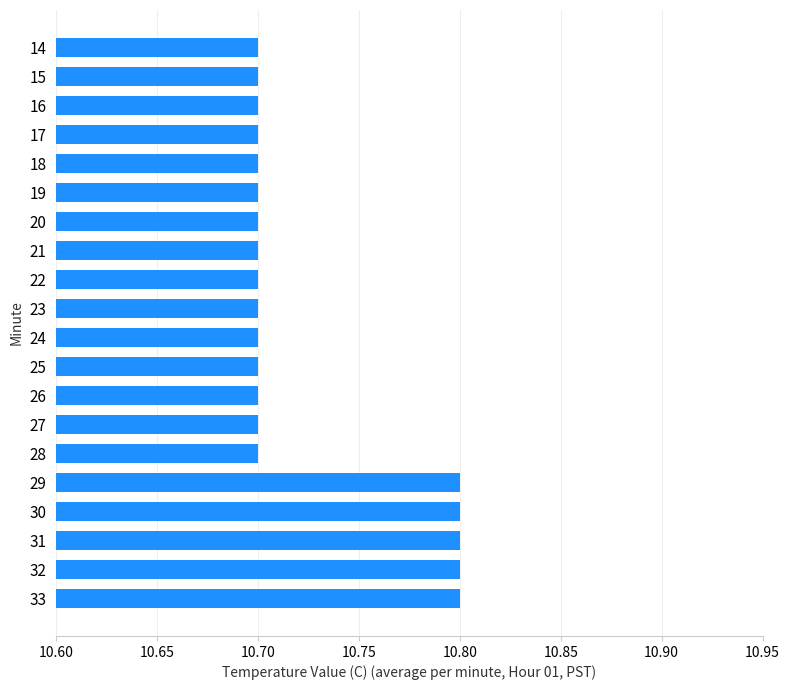

What is the average value?

10.7